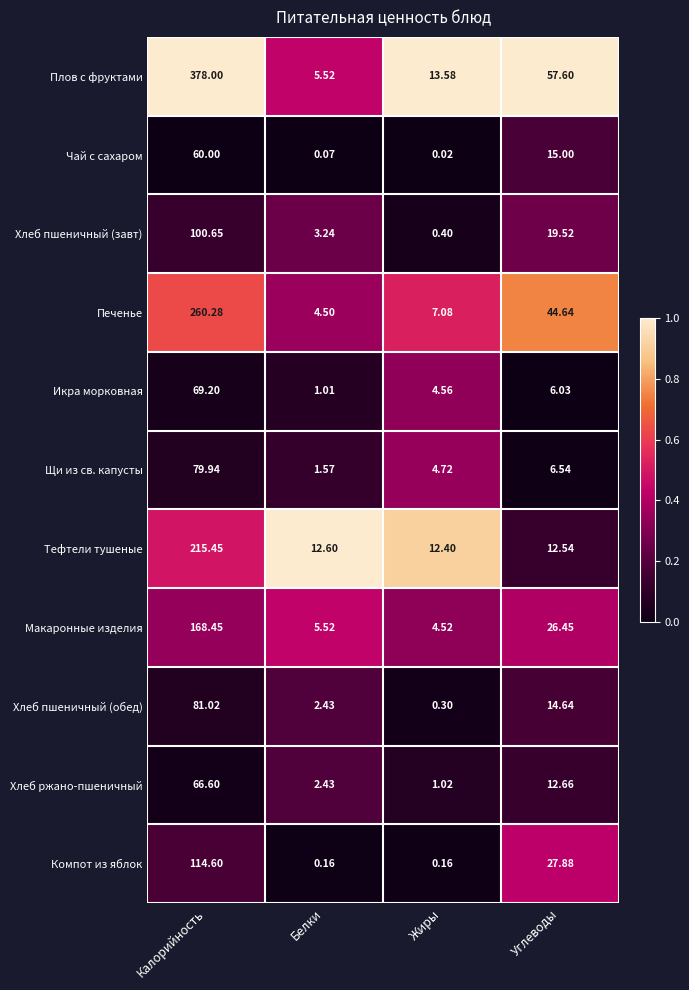

Rank the categories by Тефтели тушеные value from lowest to highest.

Жиры, Углеводы, Белки, Калорийность